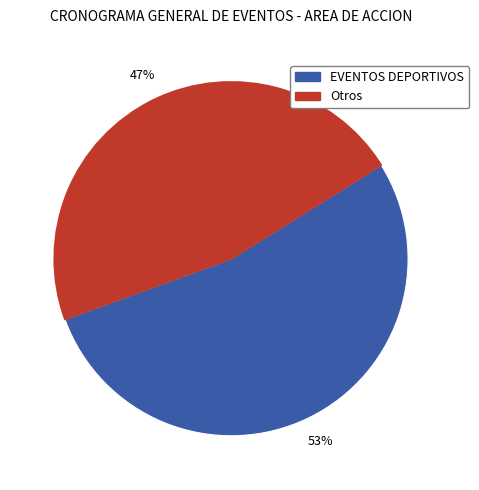

To the nearest percent, what is the average slice percentage?

50%